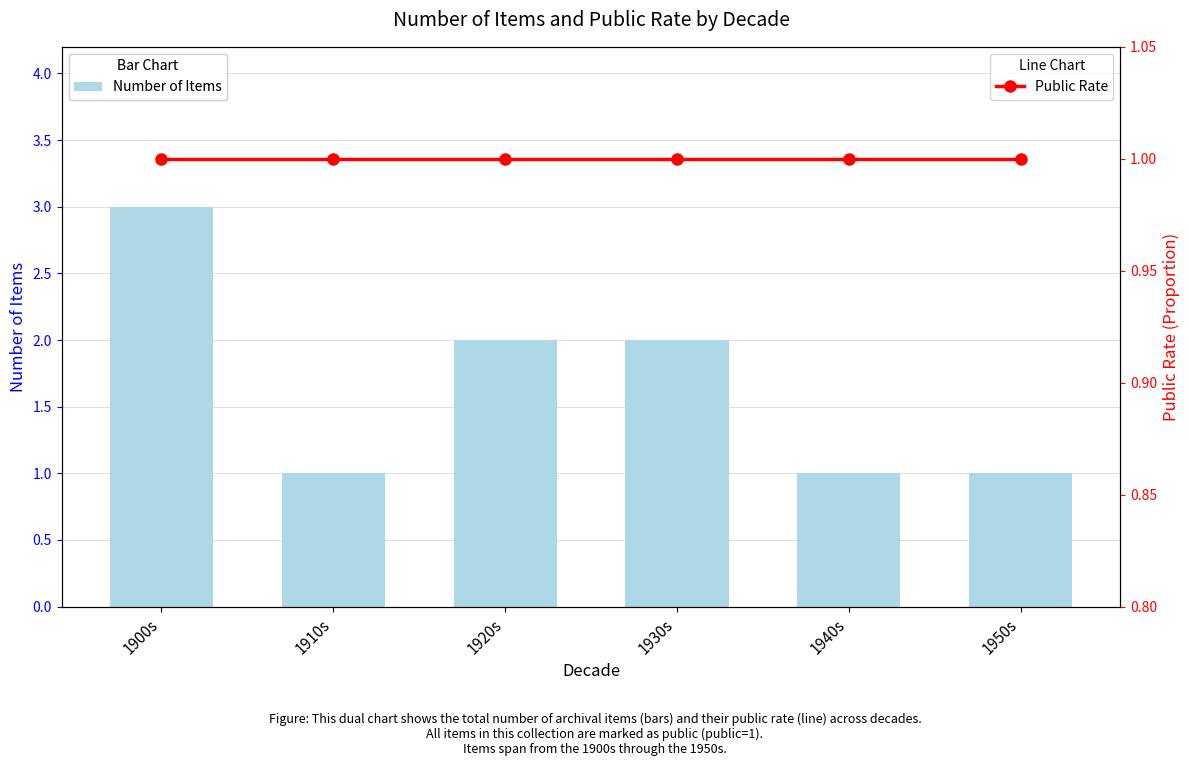

Are the bars grouped side by side (vs. stacked)?

Yes